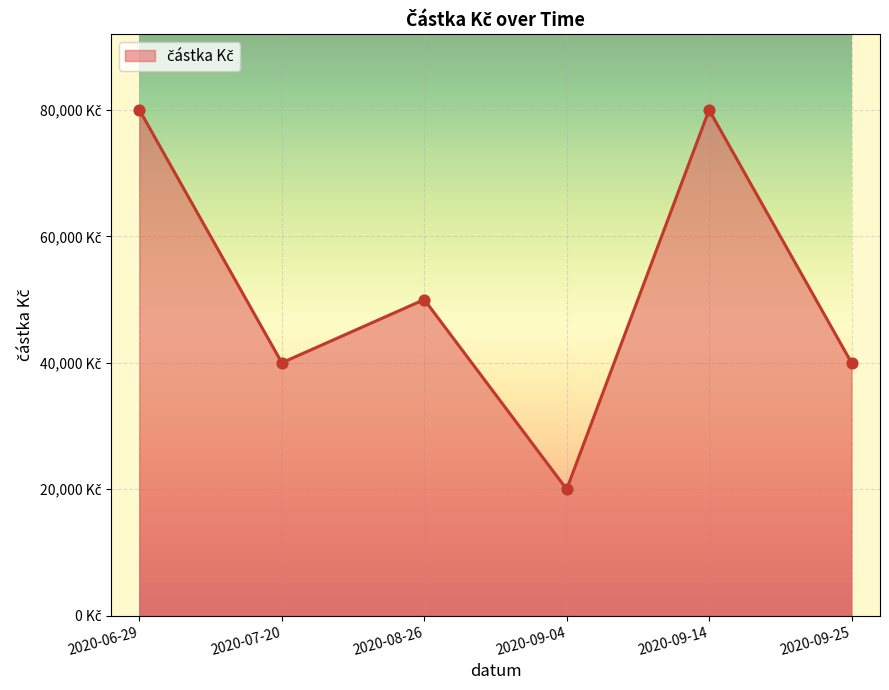

Which has a higher value, 2020-06-29 or 2020-08-26?

2020-06-29